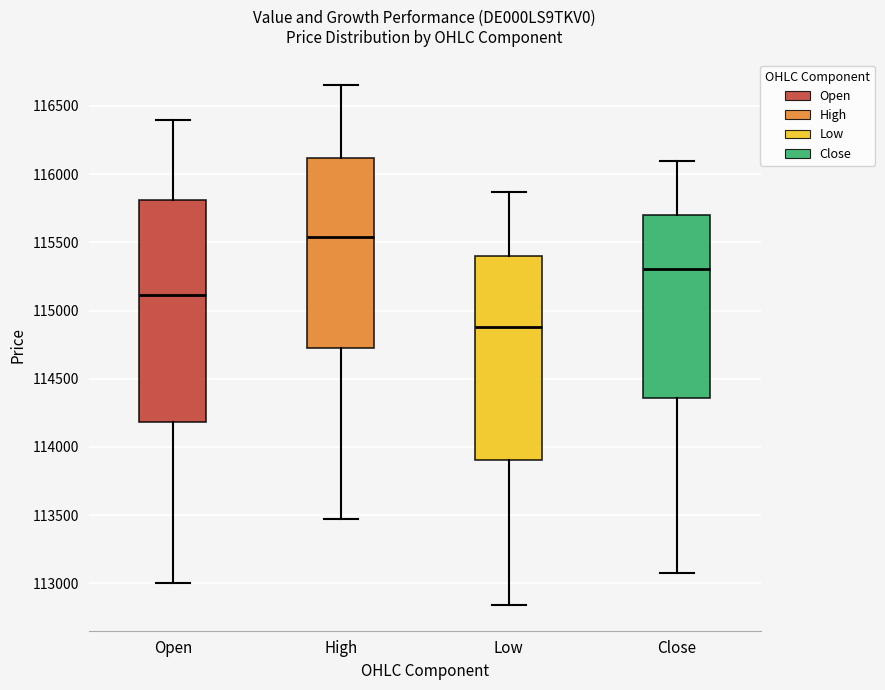

Reading left to right, read every box against the y-axis: the position of its median line, the range the box covers, and the ends of its whiskers. The values are not printed on the chart, so give them approximately, as read against the axis.

Open: median 115100, box 114200 to 115800, whiskers 113000 to 116400
High: median 115550, box 114700 to 116100, whiskers 113450 to 116650
Low: median 114900, box 113900 to 115400, whiskers 112850 to 115850
Close: median 115300, box 114350 to 115700, whiskers 113100 to 116100